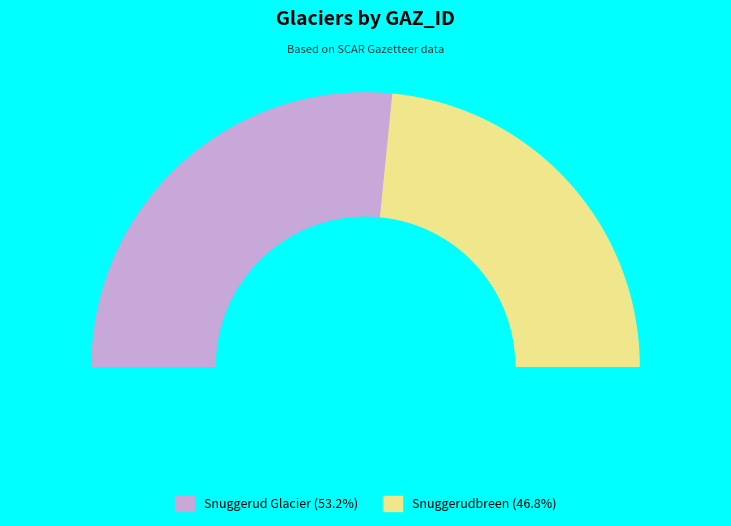

Which slice is the largest?

Snuggerud Glacier